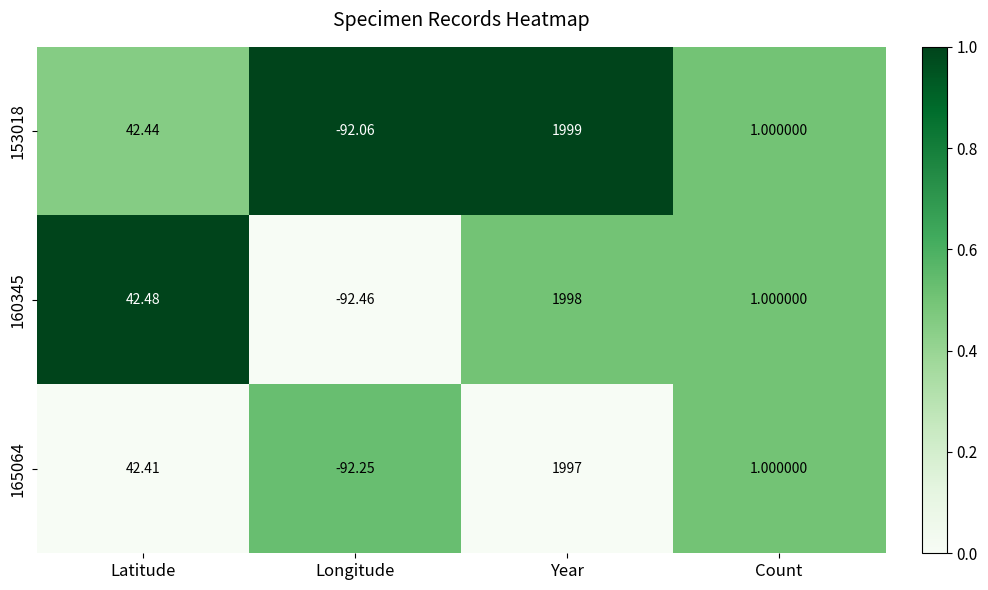

Where does the 165064 series first go above 42?

Latitude